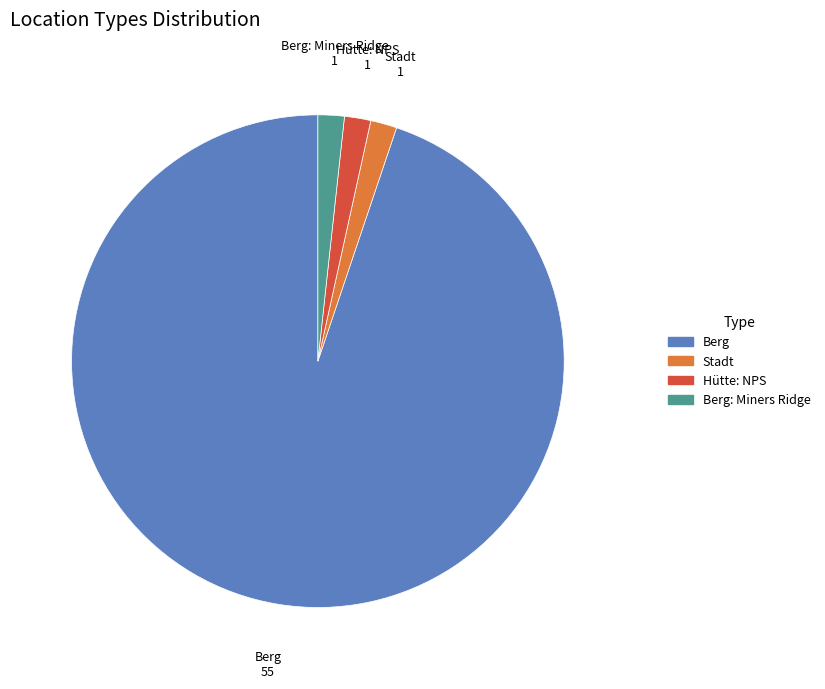

What is the largest slice in the pie chart?

Berg